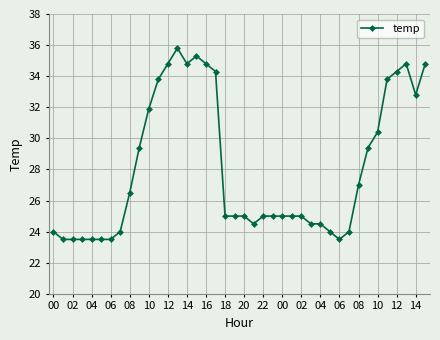

True or false: there are more than 0 points higher than both neighbors.

True